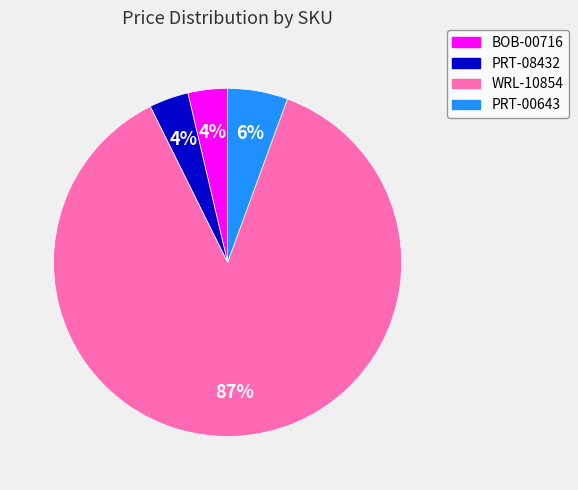

Which has a higher value, BOB-00716 or PRT-00643?

PRT-00643